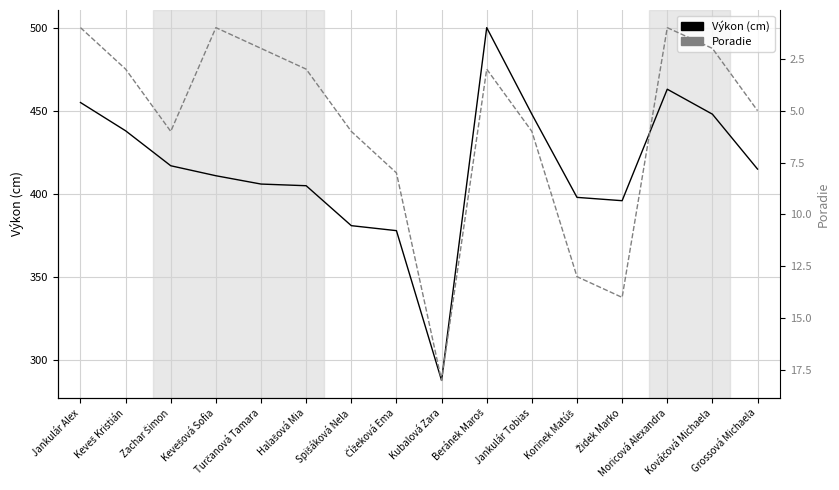

Which category has the lowest value across all series?

Jankulár Alex